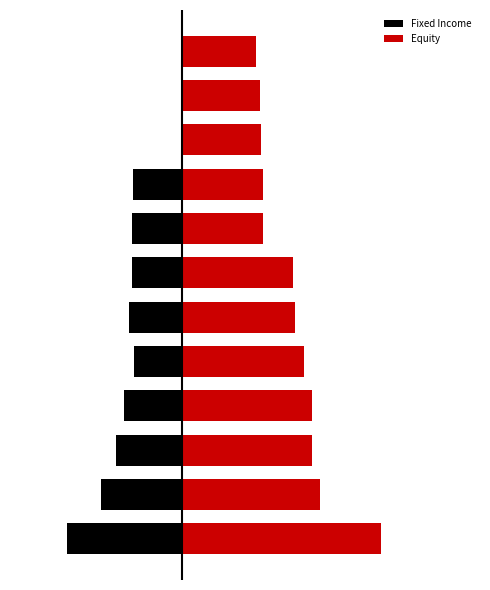

The Fixed Income series shows -1.1 at 7. True or false?

False